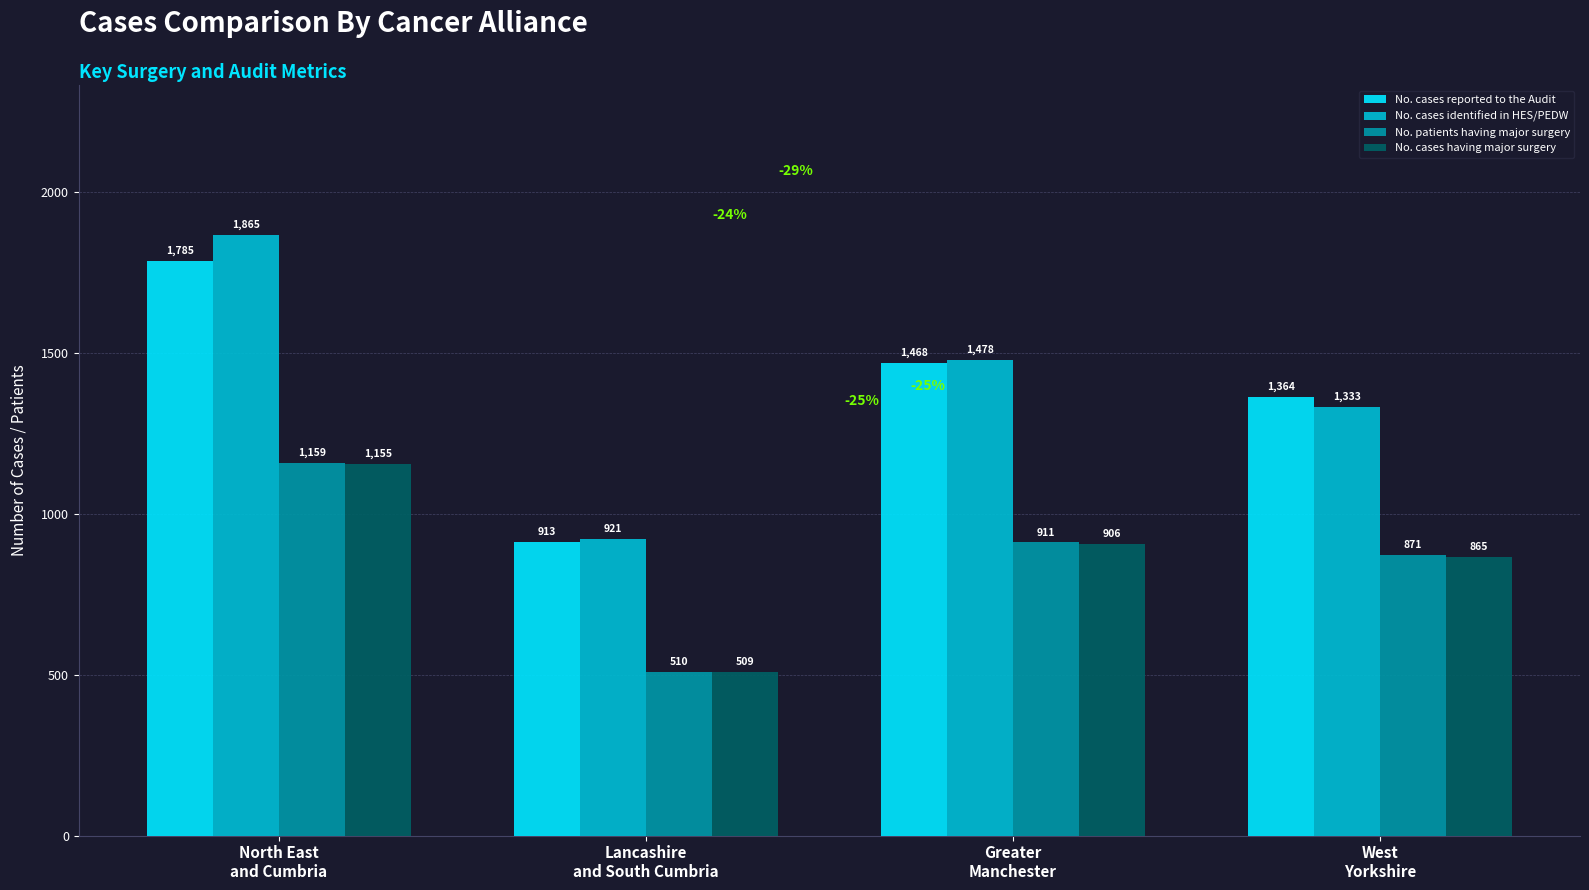

At how many categories does at least one series exceed 706?

4